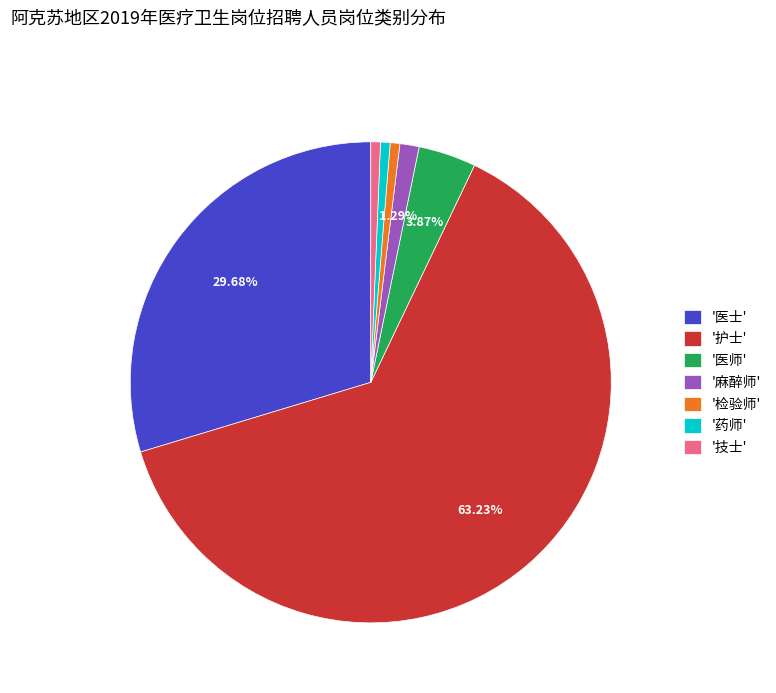

What is the largest slice in the pie chart?

'护士'